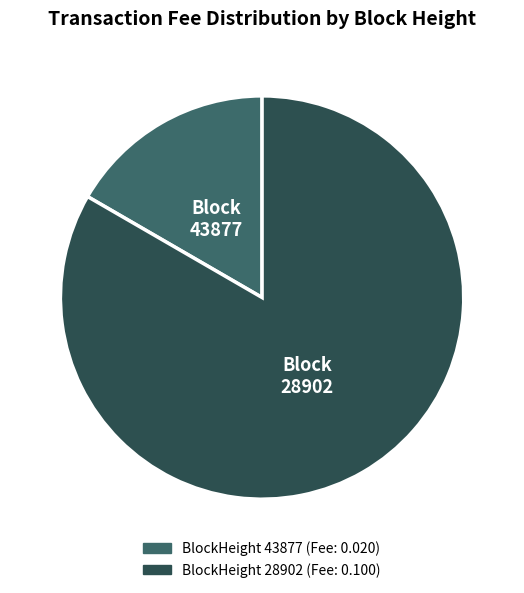

Which has a higher value, 28902 or 43877?

28902